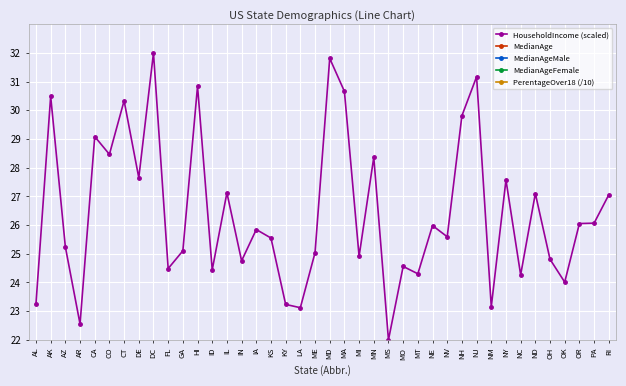

Is it true that MedianAgeMale equals 19.3 at ME?

False